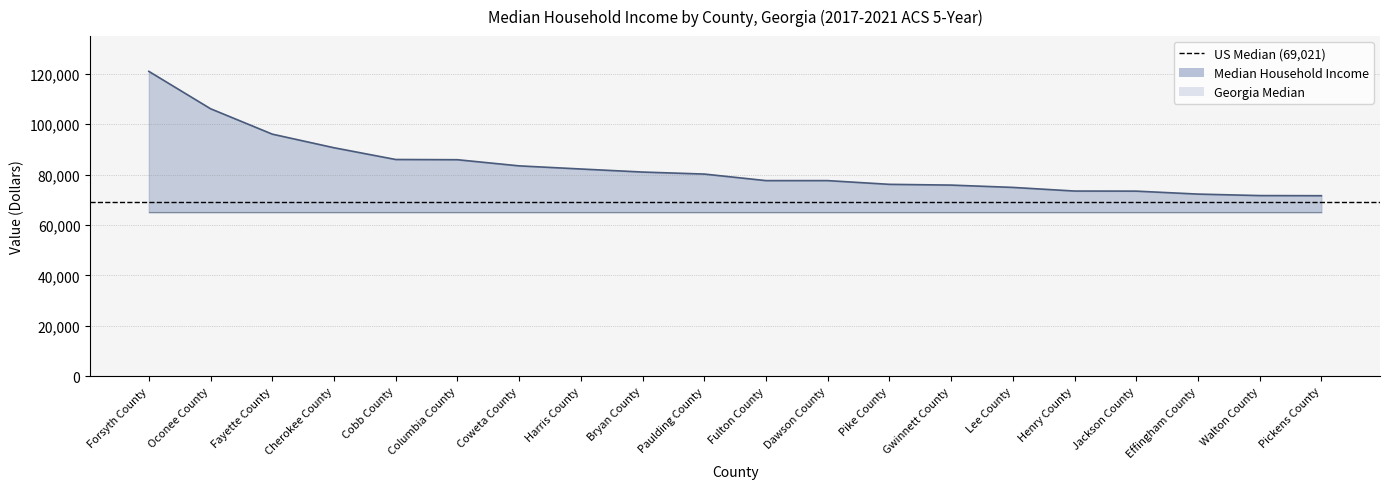

Reading right to left, extract all data points from this chart.

Median Household Income: Pickens County=71637	Walton County=71692	Effingham County=72279	Jackson County=73455	Henry County=73491	Lee County=74935	Gwinnett County=75853	Pike County=76152	Dawson County=77630	Fulton County=77635	Paulding County=80234	Bryan County=81032	Harris County=82244	Coweta County=83486	Columbia County=85928	Cobb County=86013	Cherokee County=90681	Fayette County=96084	Oconee County=106165	Forsyth County=120999
US Median: Pickens County=69021	Walton County=69021	Effingham County=69021	Jackson County=69021	Henry County=69021	Lee County=69021	Gwinnett County=69021	Pike County=69021	Dawson County=69021	Fulton County=69021	Paulding County=69021	Bryan County=69021	Harris County=69021	Coweta County=69021	Columbia County=69021	Cobb County=69021	Cherokee County=69021	Fayette County=69021	Oconee County=69021	Forsyth County=69021
Georgia Median: Pickens County=65030	Walton County=65030	Effingham County=65030	Jackson County=65030	Henry County=65030	Lee County=65030	Gwinnett County=65030	Pike County=65030	Dawson County=65030	Fulton County=65030	Paulding County=65030	Bryan County=65030	Harris County=65030	Coweta County=65030	Columbia County=65030	Cobb County=65030	Cherokee County=65030	Fayette County=65030	Oconee County=65030	Forsyth County=65030